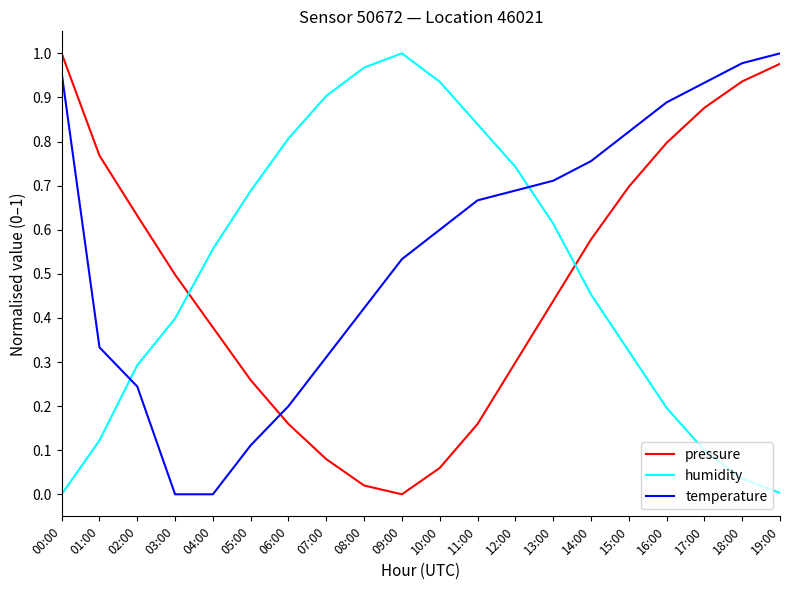

How many intersections are there between pressure and temperature?

1